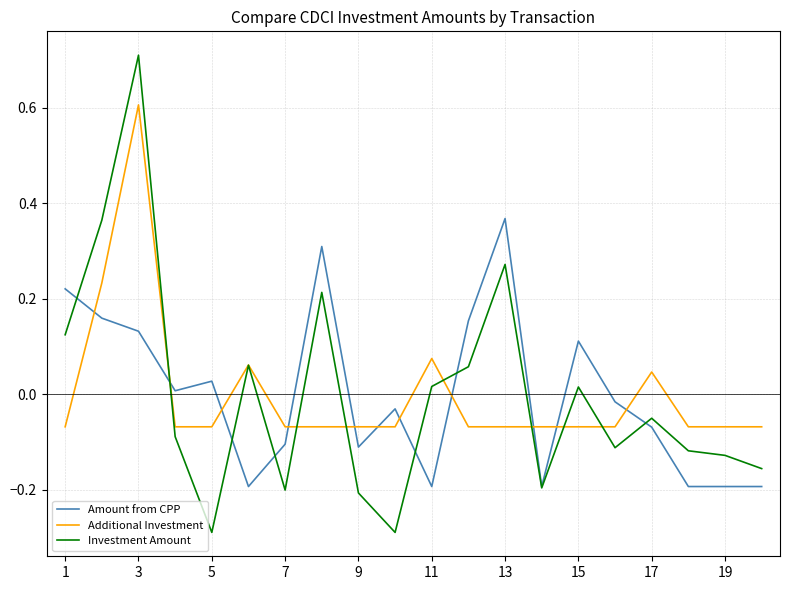

List the series in order of their peak value, highest first.

Investment Amount, Additional Investment, Amount from CPP